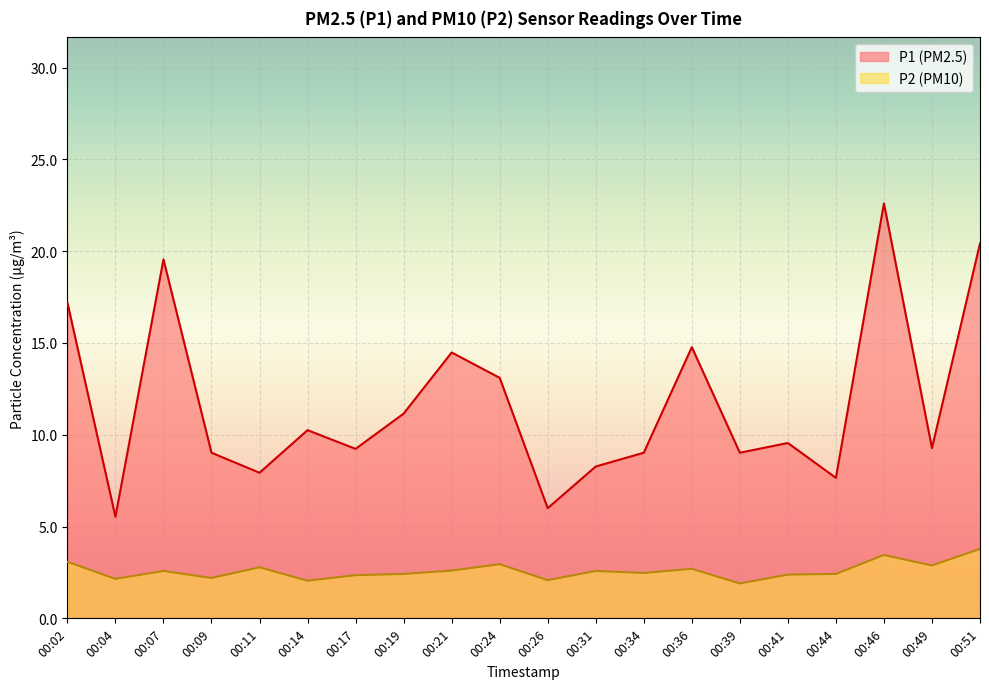

How many series are shown in this chart?

2